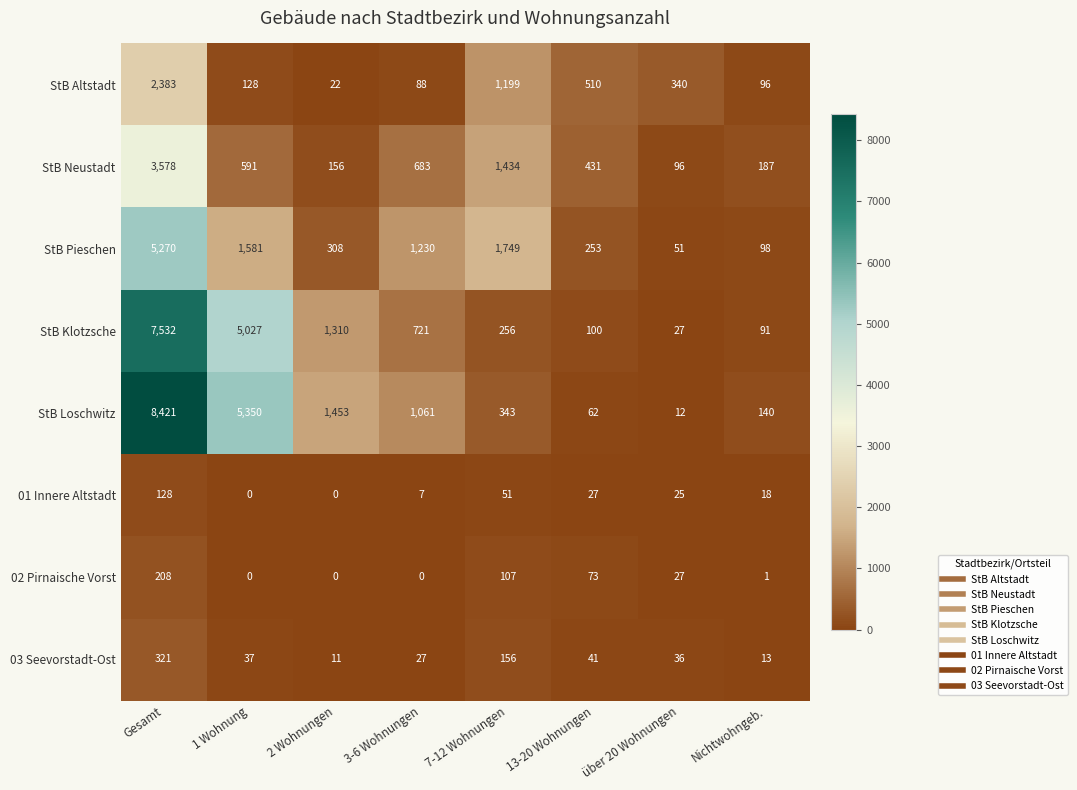

At how many categories does at least one series exceed 7026?

1